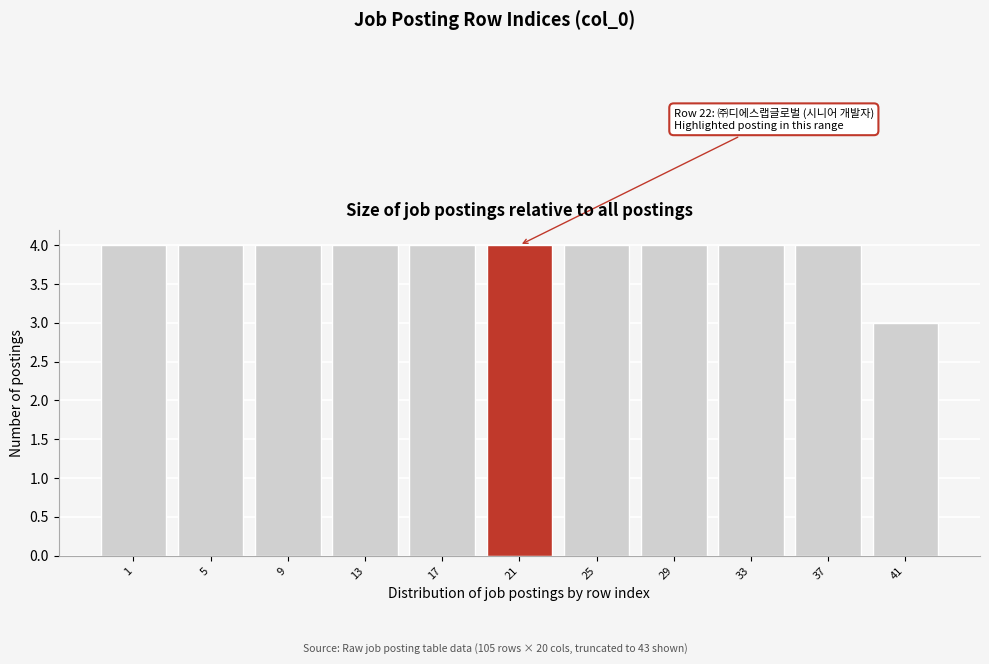

Reading left to right, transcribe all the data shown in this chart.

1=4	5=4	9=4	13=4	17=4	21=4	25=4	29=4	33=4	37=4	41=3